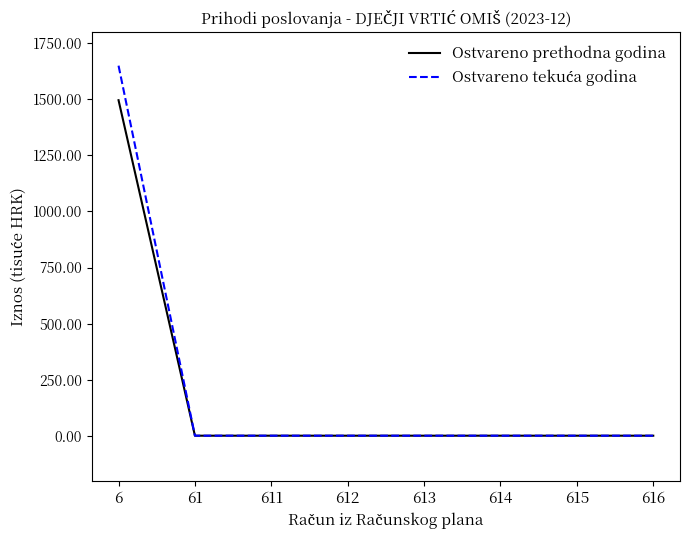

The value of Ostvareno prethodna godina at 614 is -588.6. True or false?

False